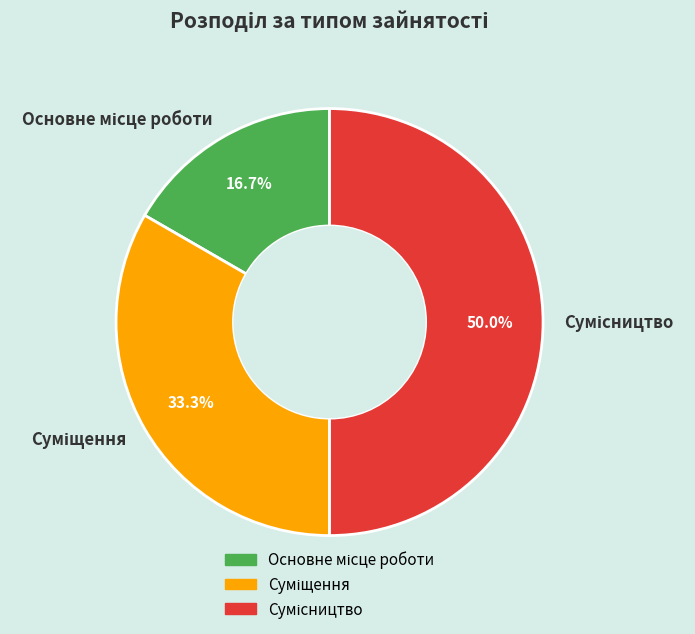

The Суміщення slice represents 40% of the pie. True or false?

False